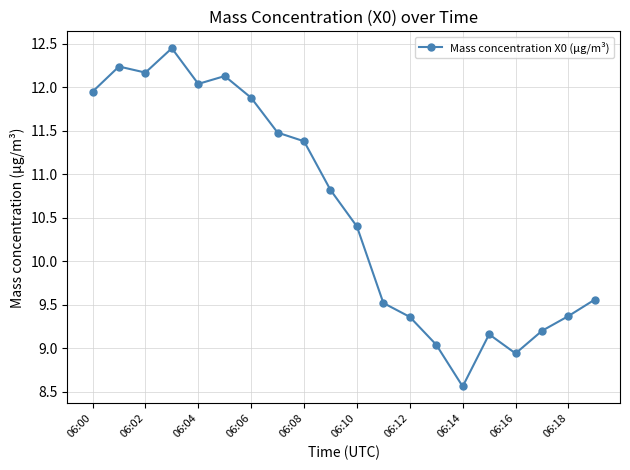

How many data points are above 10?

11